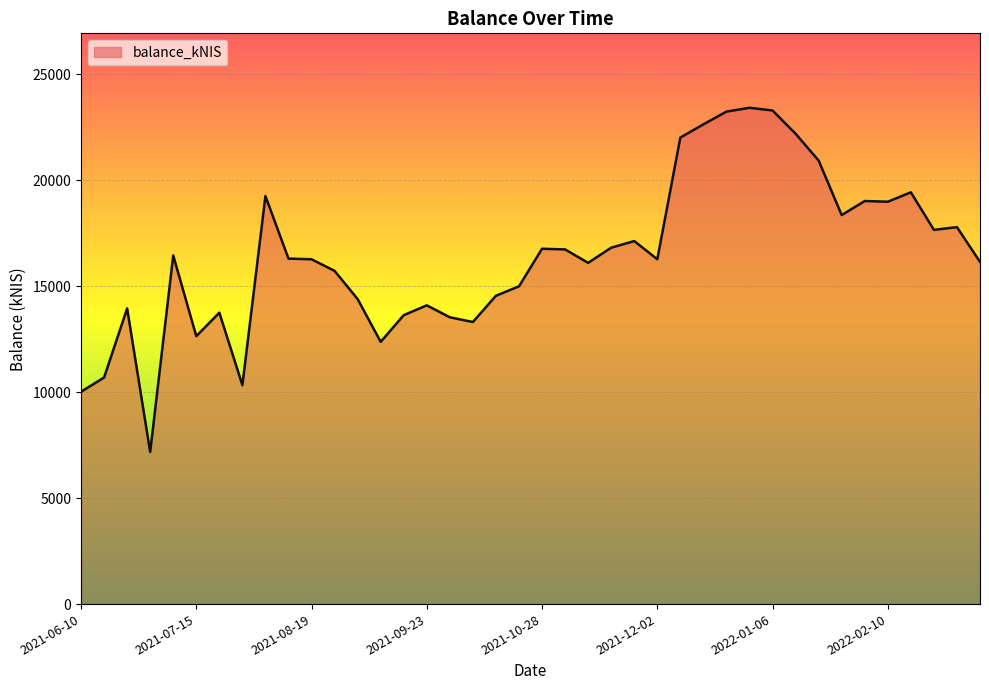

What is the difference between the maximum and minimum values?

16245.5